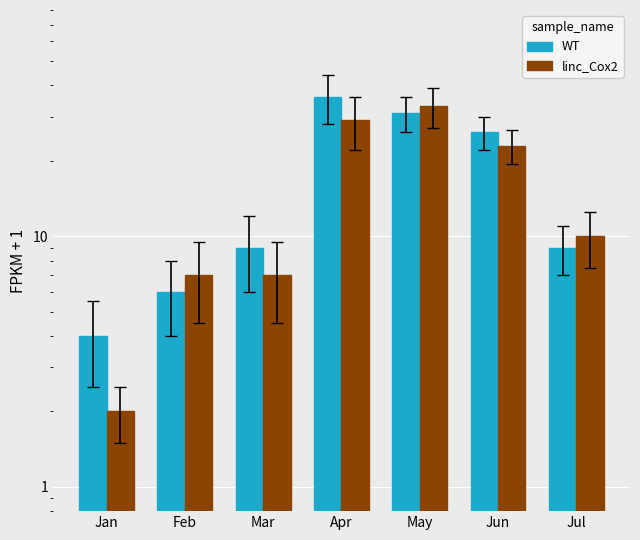

What is the minimum value shown in the chart?

2